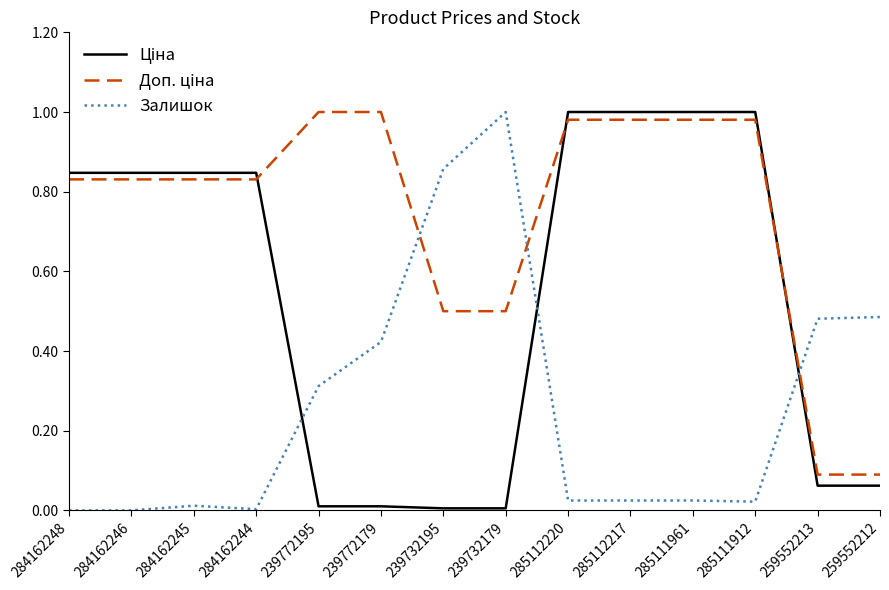

True or false: Залишок has a value of 0.4 at 239772195.

False